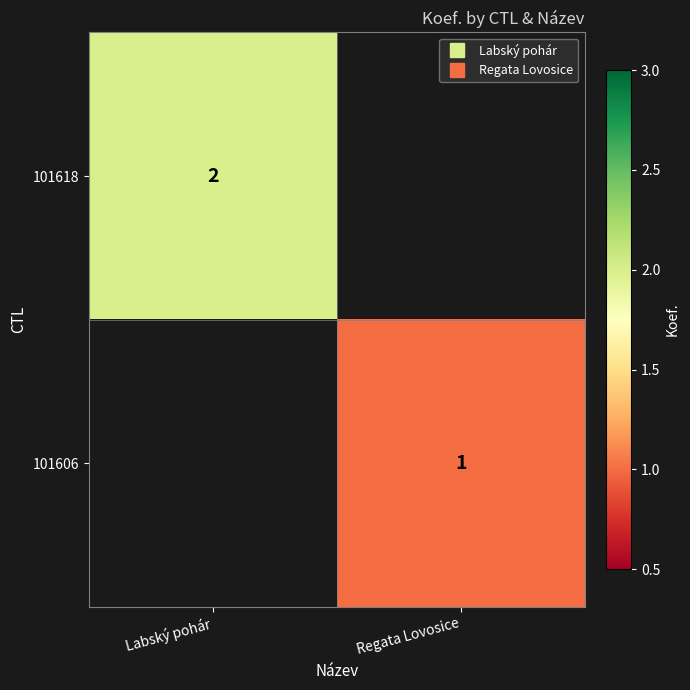

At which category does the chart reach its minimum across all series?

Regata Lovosice